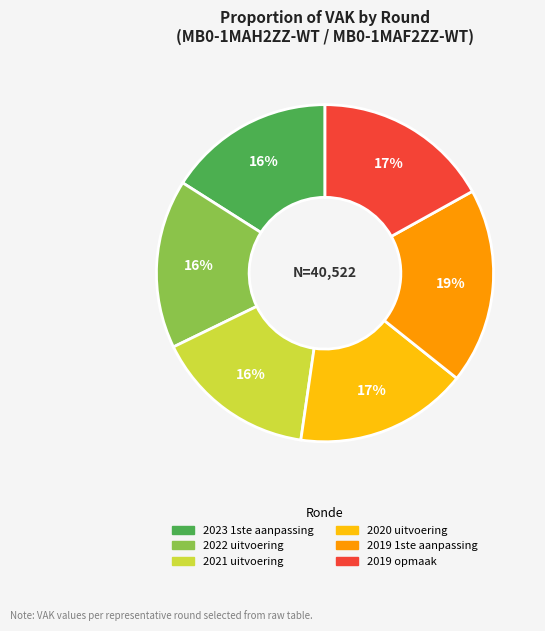

Do 2019 1ste aanpassing and 2019 opmaak together represent more than half of the pie?

No